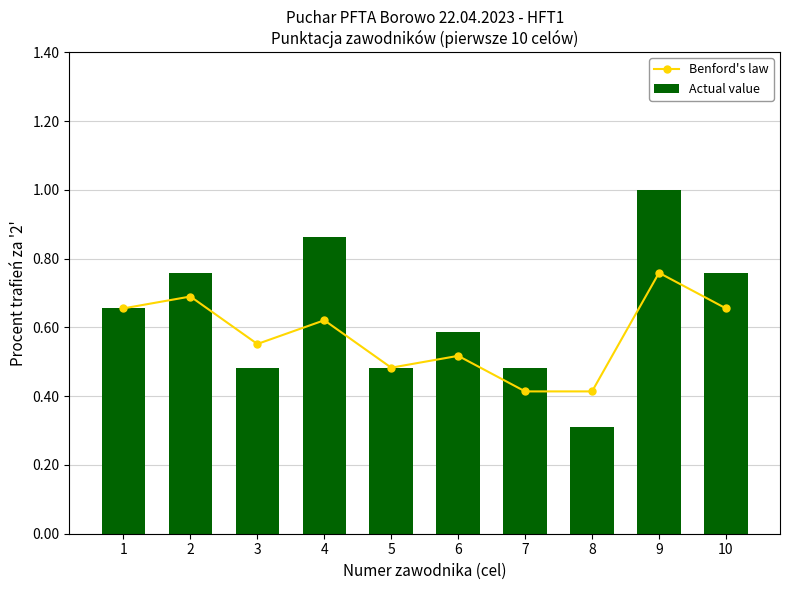

What is the difference between the Actual value values at 1 and 7?

0.2